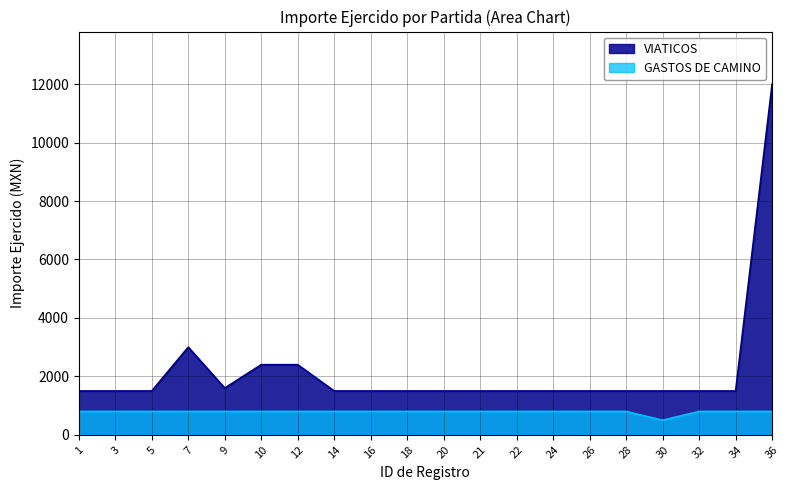

True or false: GASTOS DE CAMINO and VIATICOS intersect in this chart.

False